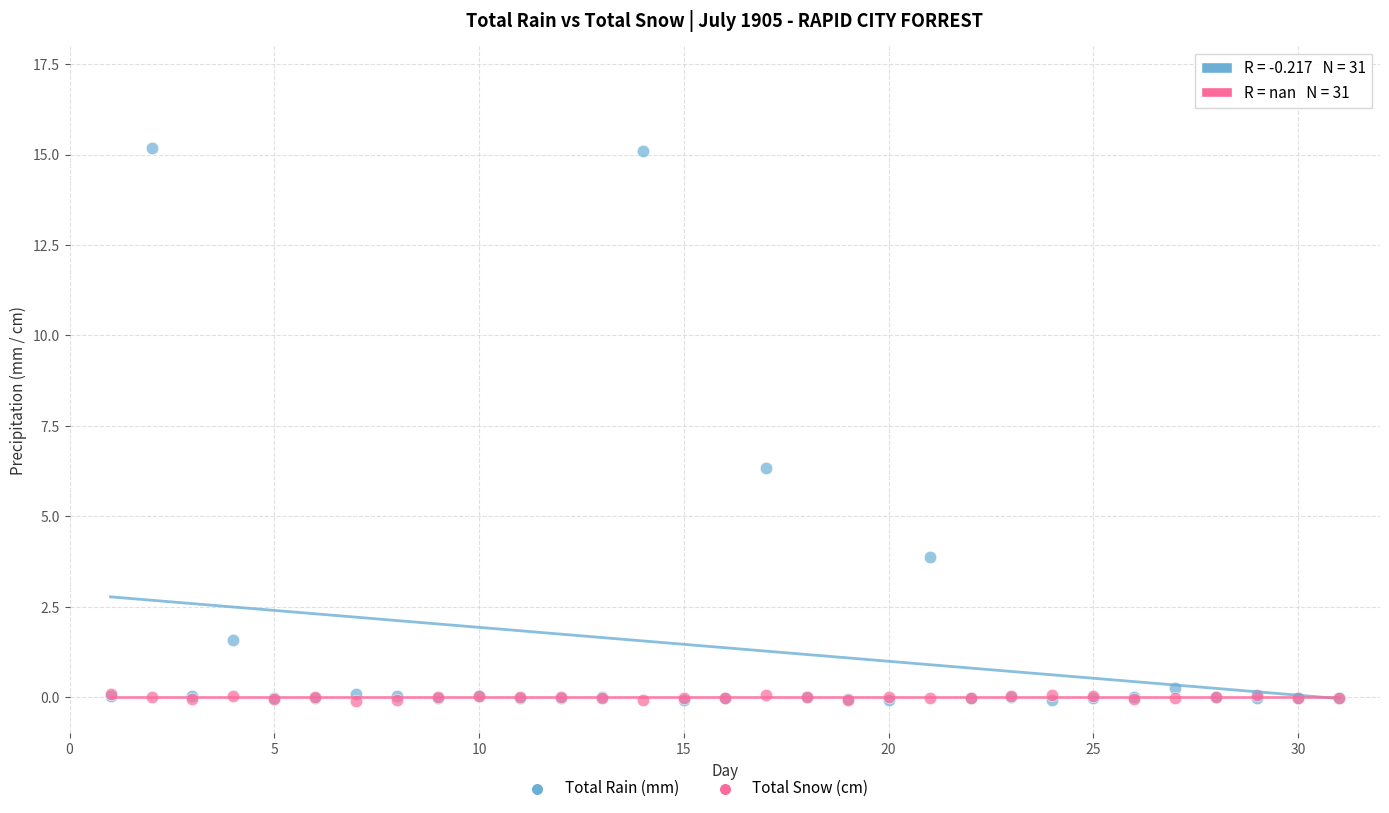

Which series has the largest Y range (max minus min)?

Total Rain (mm)